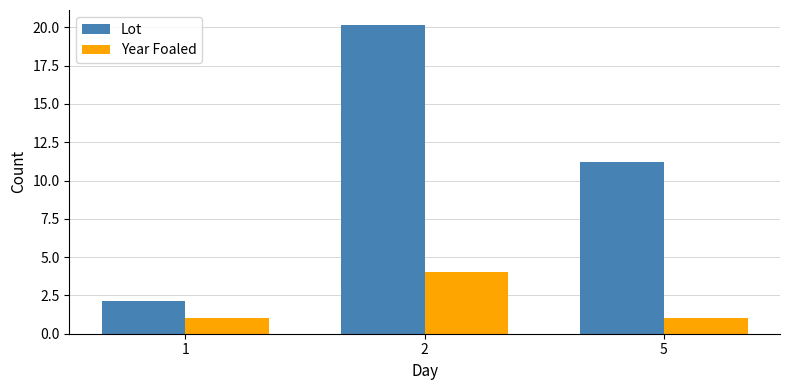

What is the sum of the Lot values at 5 and 1?

13.3